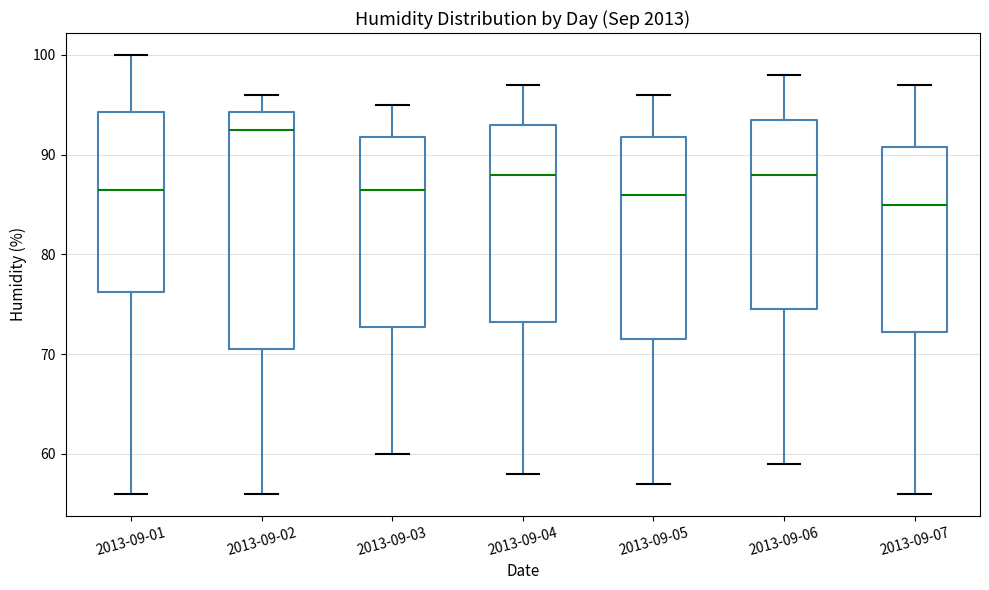

Reading left to right, read every box against the y-axis: the position of its median line, the range the box covers, and the ends of its whiskers. The values are not printed on the chart, so give them approximately, as read against the axis.

2013-09-01: median 87, box 76 to 94, whiskers 56 to 100
2013-09-02: median 93, box 71 to 94, whiskers 56 to 96
2013-09-03: median 87, box 73 to 92, whiskers 60 to 95
2013-09-04: median 88, box 73 to 93, whiskers 58 to 97
2013-09-05: median 86, box 72 to 92, whiskers 57 to 96
2013-09-06: median 88, box 75 to 94, whiskers 59 to 98
2013-09-07: median 85, box 72 to 91, whiskers 56 to 97